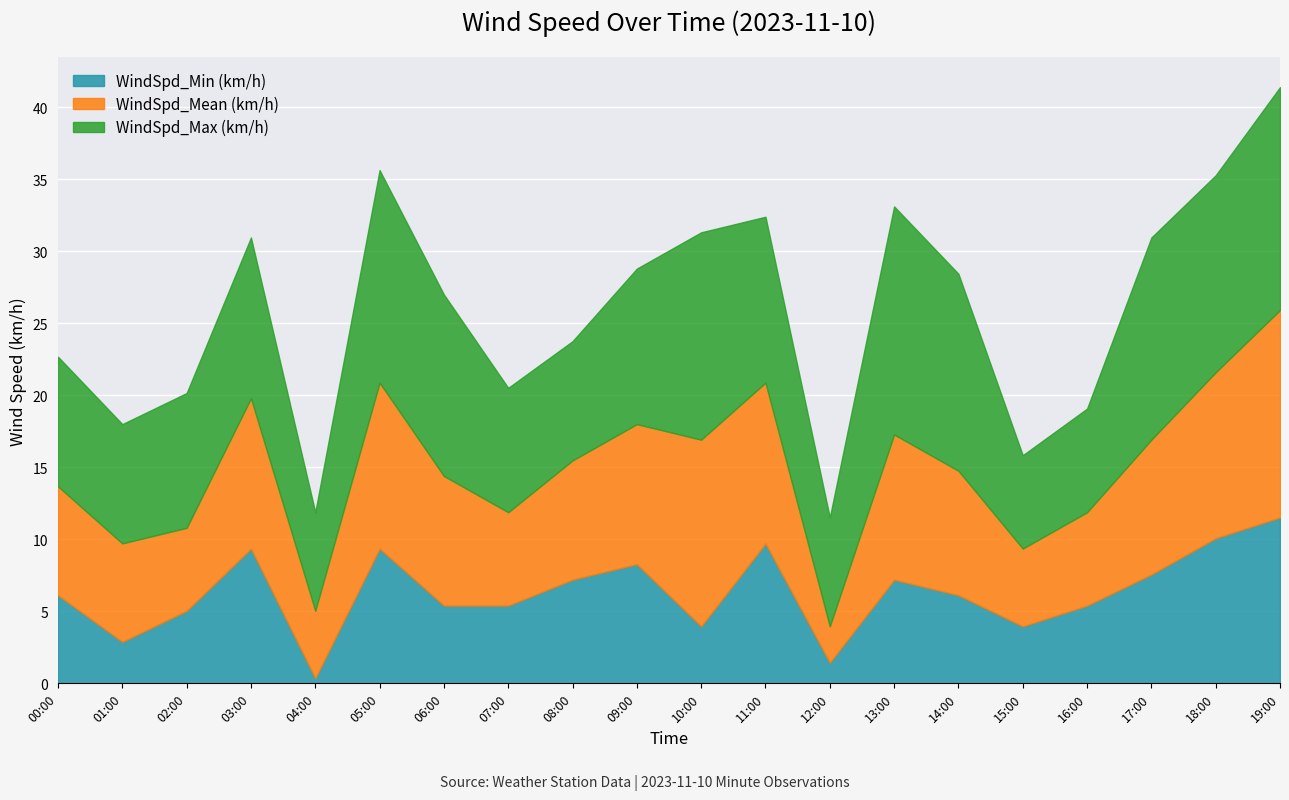

At which category is the sum across all series the highest?

19:00